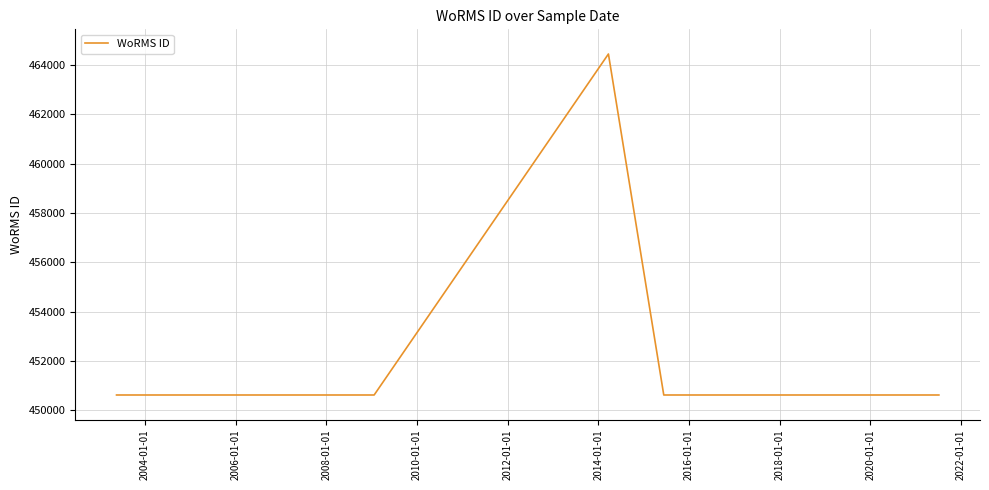

What value does the data have at 2004-01-01, to the nearest 10?

450620